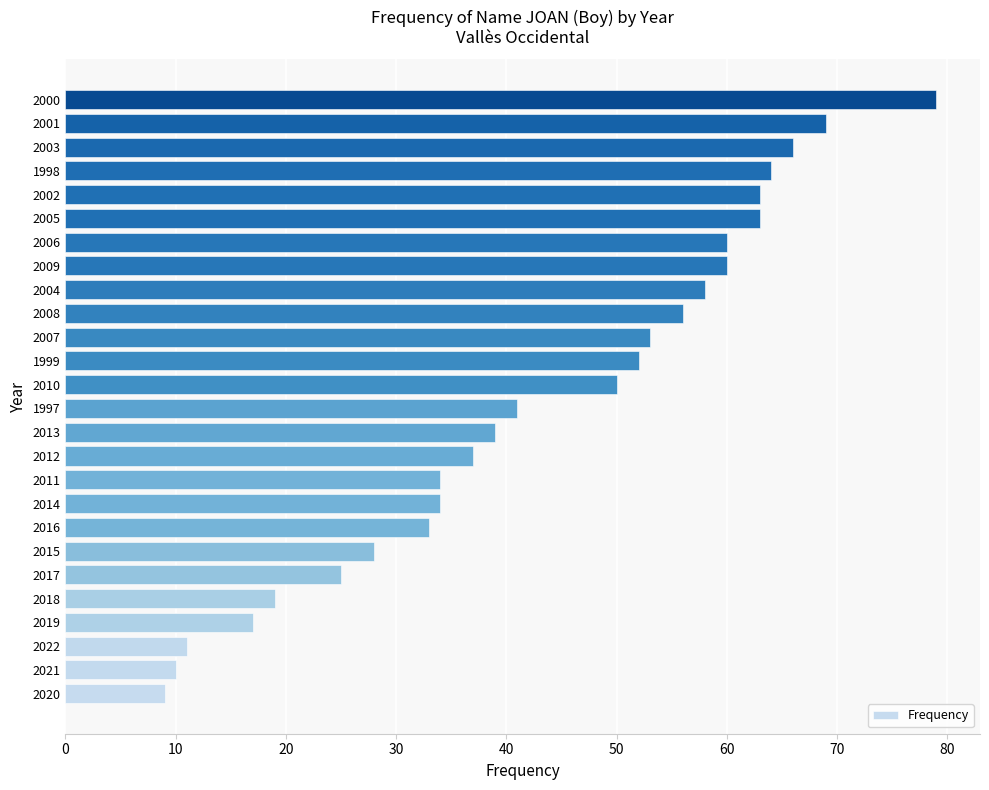

The value at 2000 is 25. True or false?

False